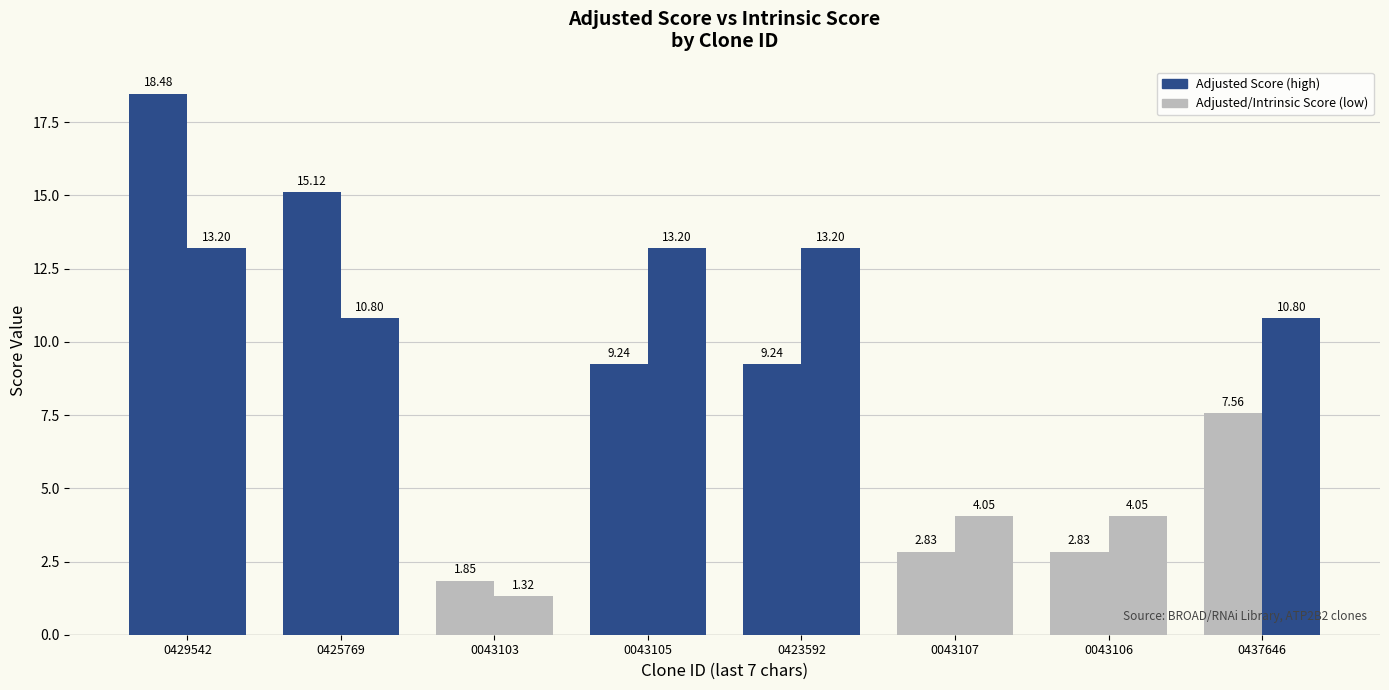

How many bars are there in total?

16